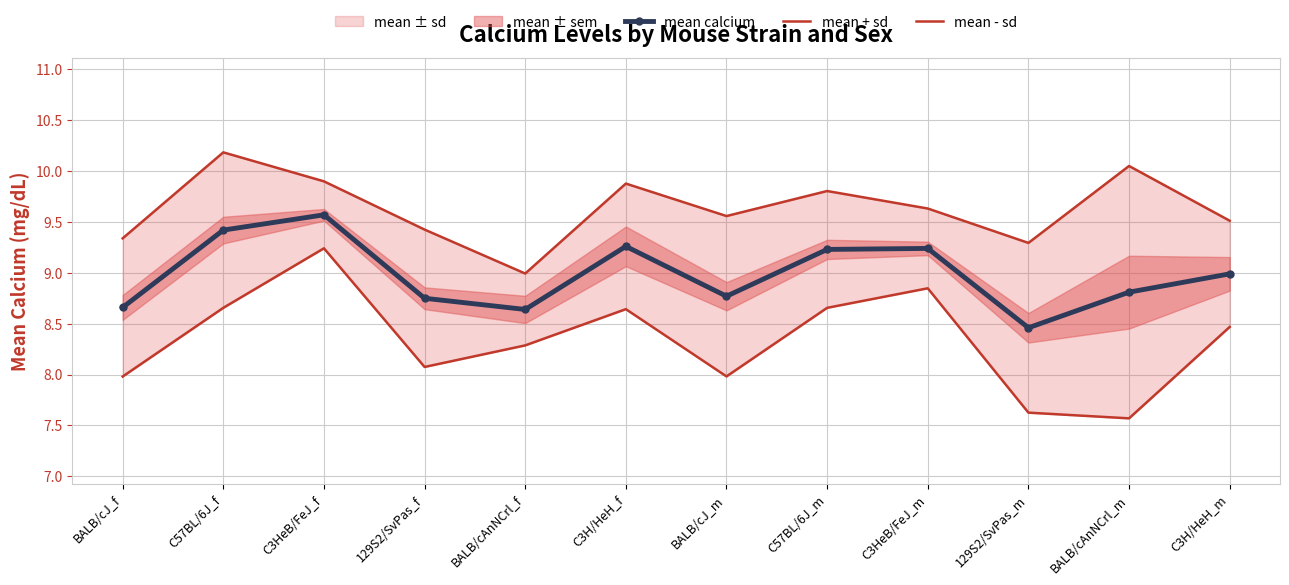

How many values in the mean + sd series exceed 9?

11